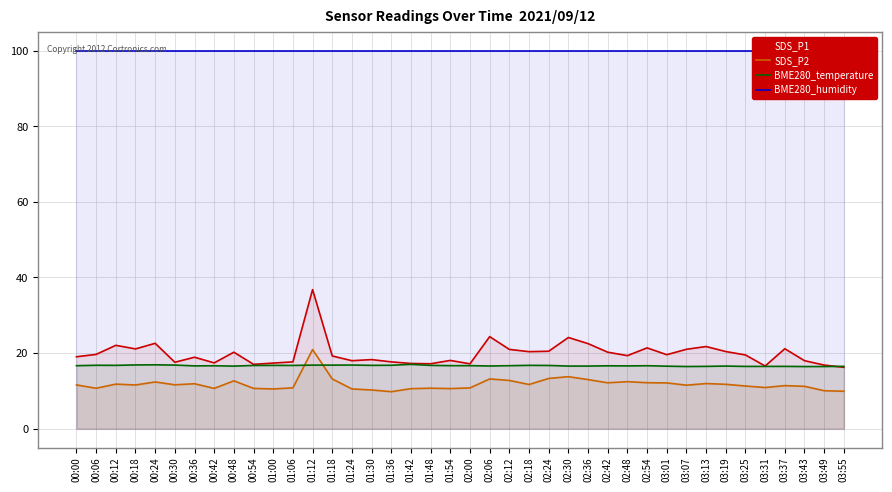

How many data points does each series have?

40